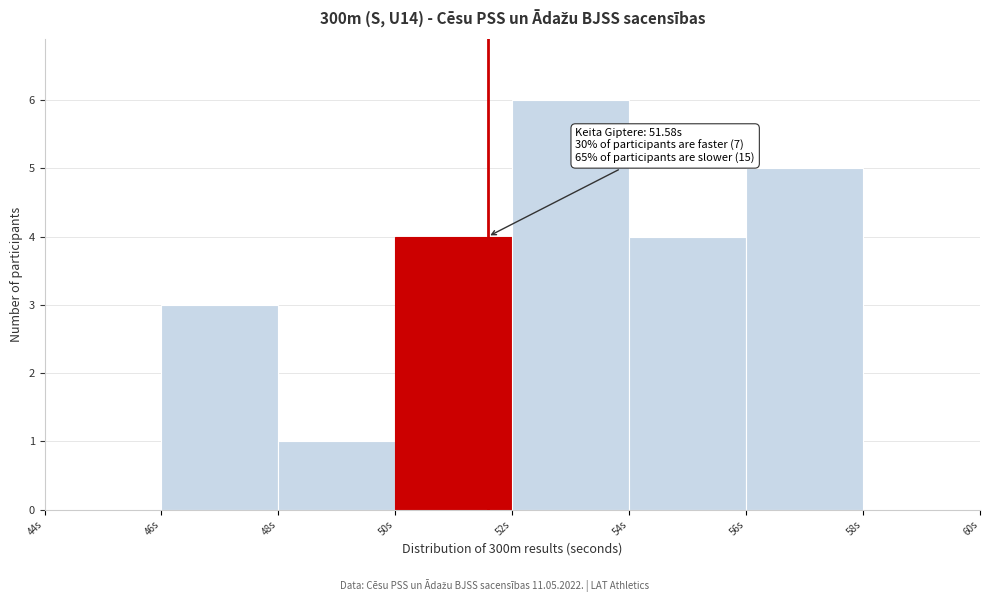

Over which range of the x-axis is the bar tallest?

52 to 54